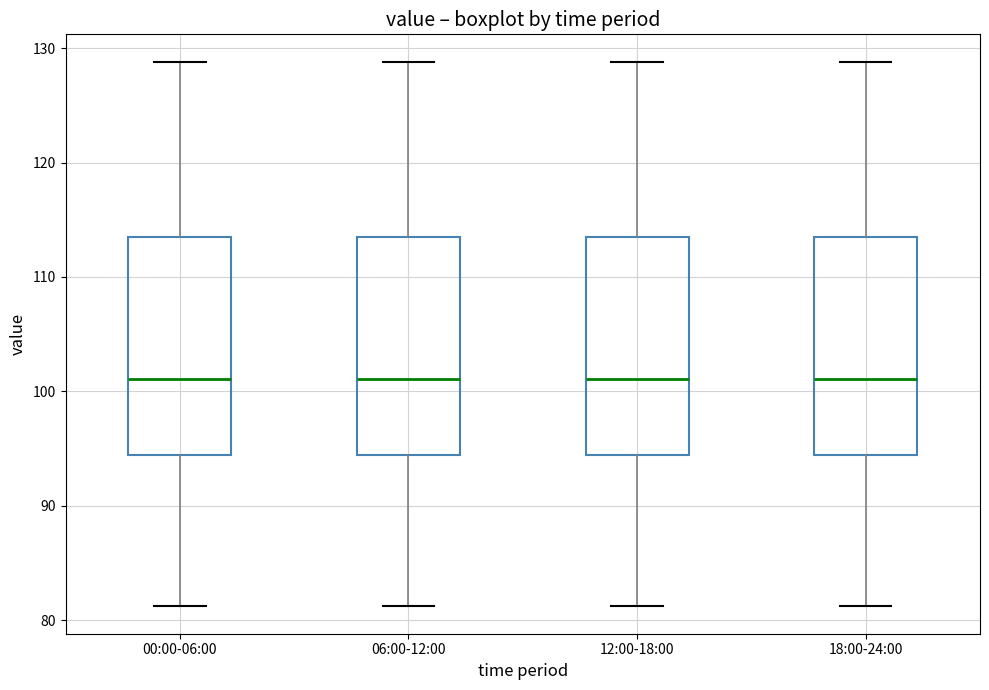

Reading left to right, transcribe this box plot: for each box, give where its median line is, the range the box spans, and where its two whiskers end, as read against the y-axis. The values are not printed on the chart, so give them approximately, as read against the axis.

00:00-06:00: median 101, box 94 to 113, whiskers 81 to 129
06:00-12:00: median 101, box 94 to 113, whiskers 81 to 129
12:00-18:00: median 101, box 94 to 113, whiskers 81 to 129
18:00-24:00: median 101, box 94 to 113, whiskers 81 to 129